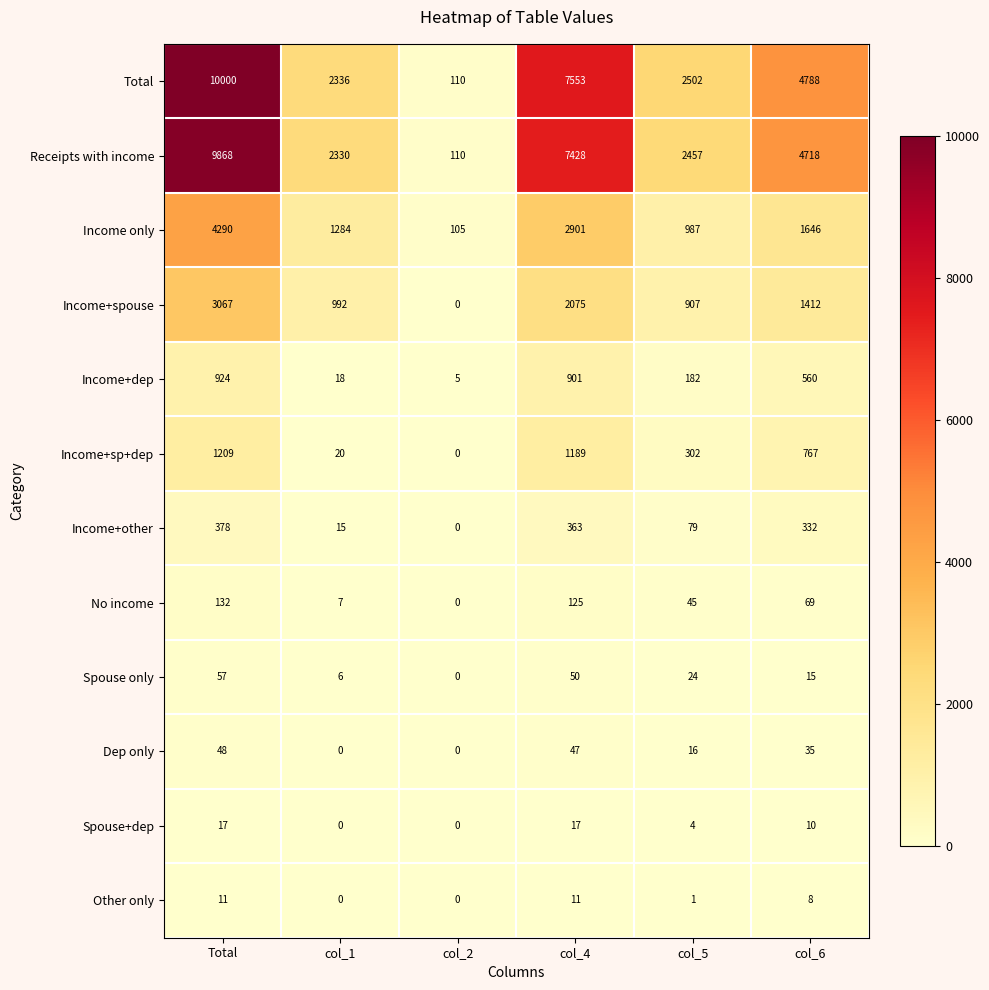

How many series are shown in this chart?

12